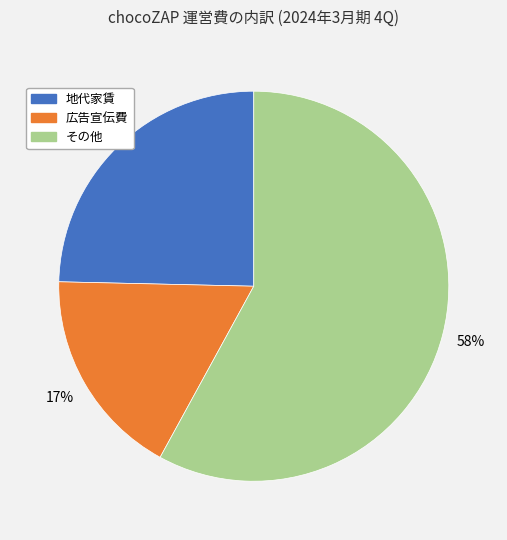

To the nearest percent, what percentage of the pie is 地代家賃?

25%